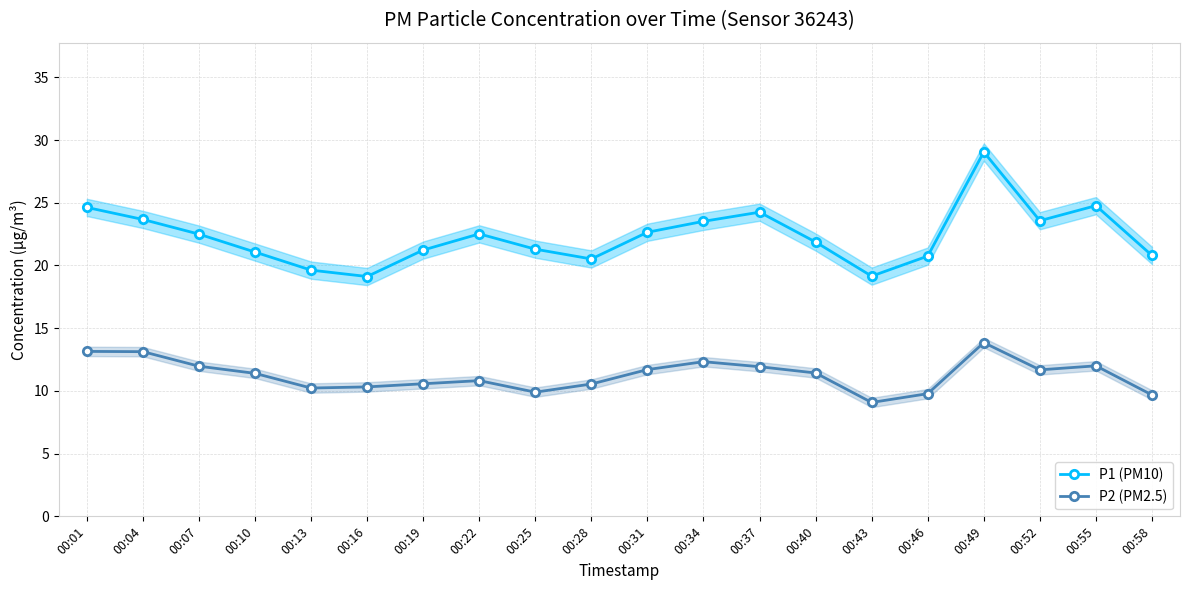

How many data points in P2 (PM2.5) are above 11?

11